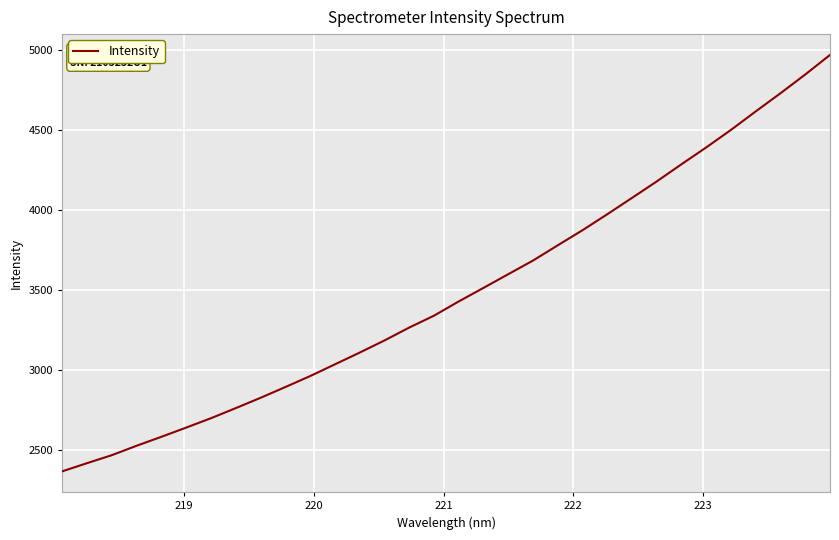

What is the minimum value shown in the chart?

2368.5